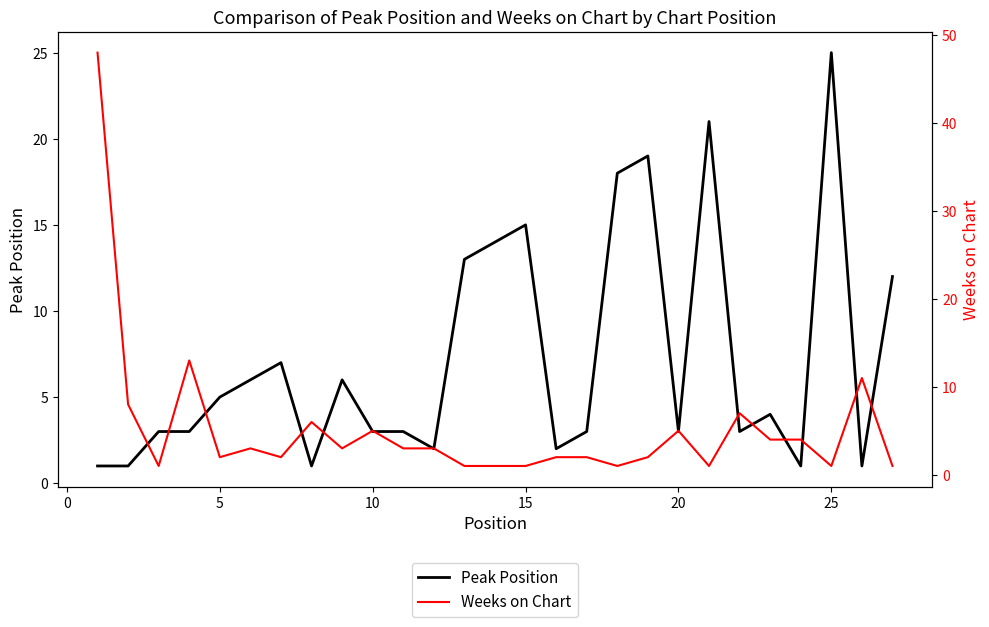

Is it true that Weeks on Chart equals 29 at −5?

False